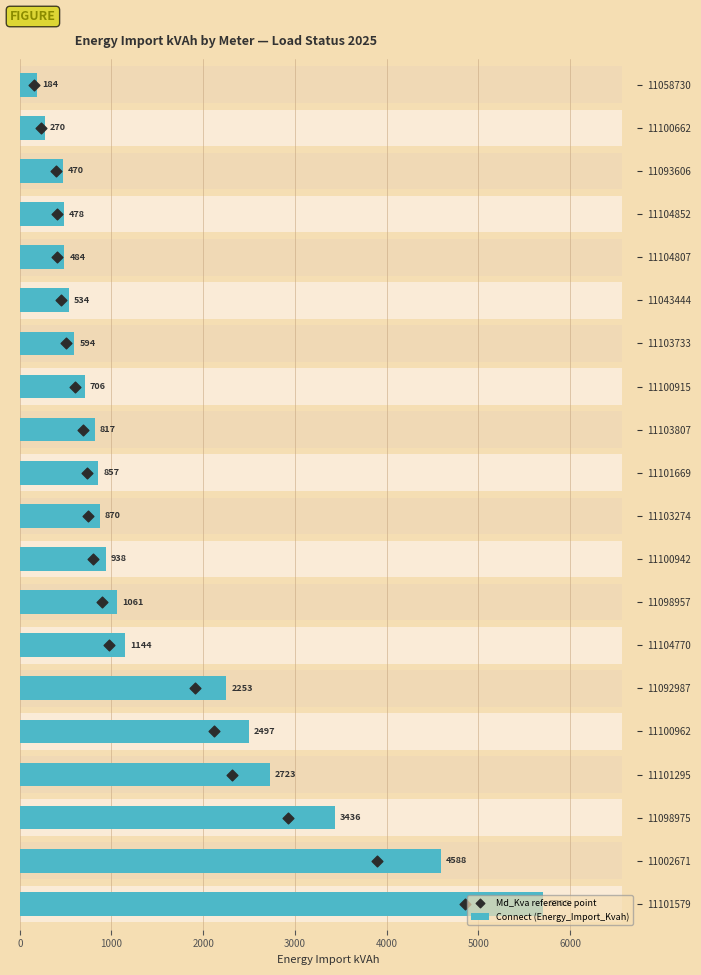

Which series contains the lowest Y value?

Md_Kva reference point